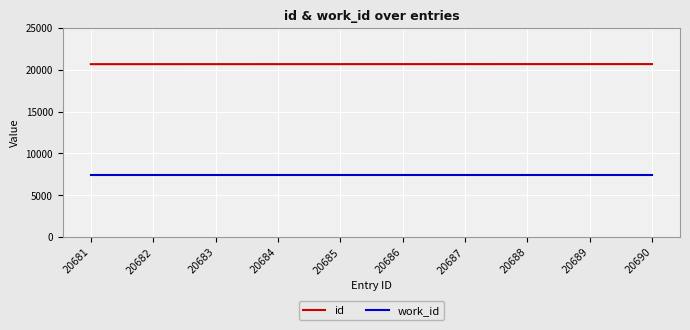

Rank the series at 20684 from lowest to highest value.

work_id, id